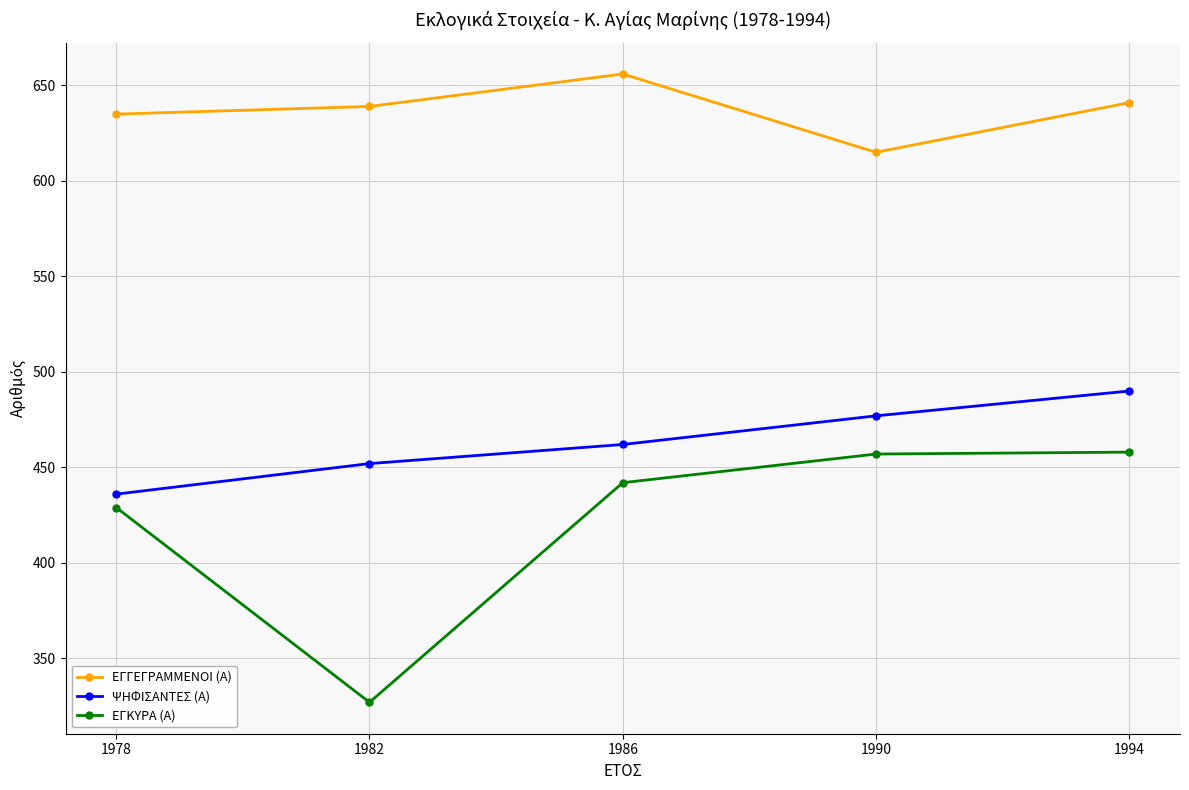

Rank the series by their average value, from highest to lowest.

ΕΓΓΕΓΡΑΜΜΕΝΟΙ (Α), ΨΗΦΙΣΑΝΤΕΣ (Α), ΕΓΚΥΡΑ (Α)